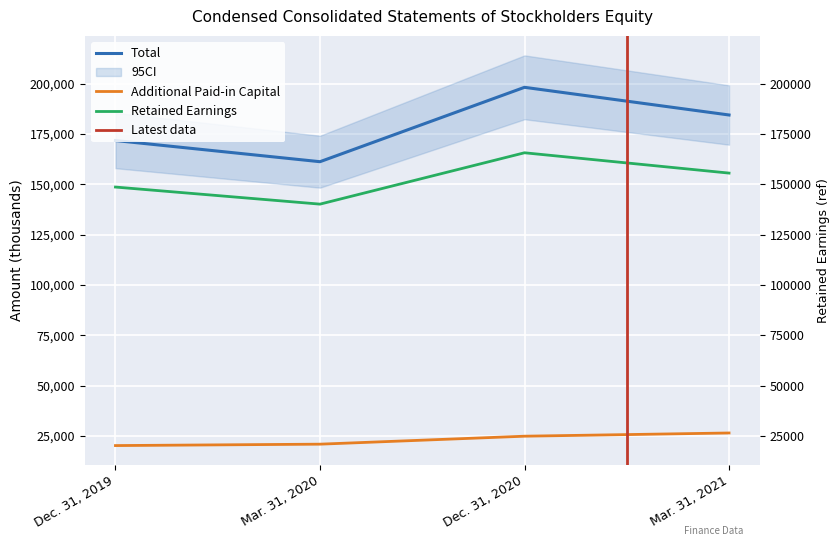

True or false: Total and Retained Earnings cross at least once.

False